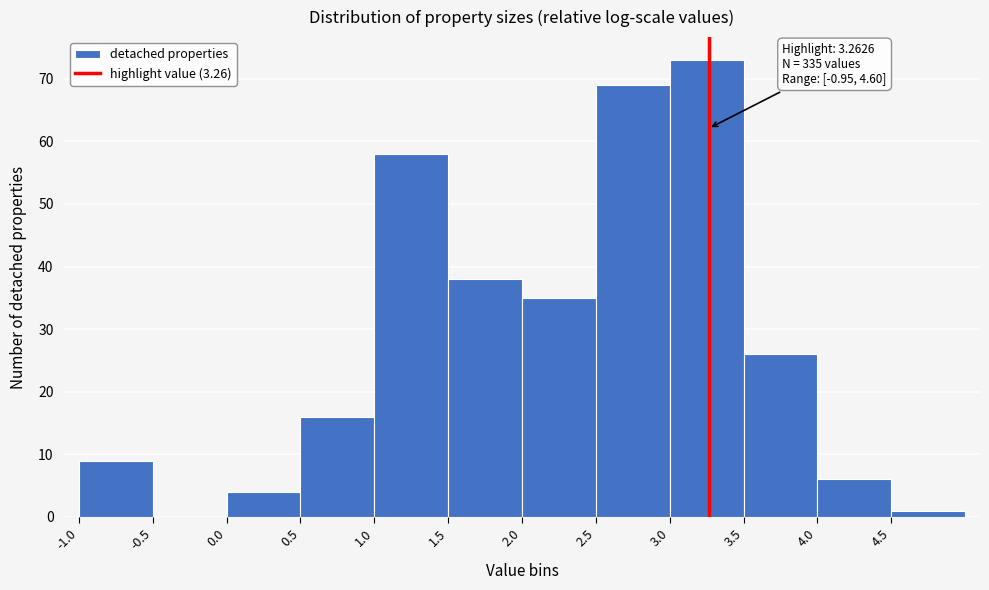

Over which range of the x-axis is the bar tallest?

3.0 to 3.5